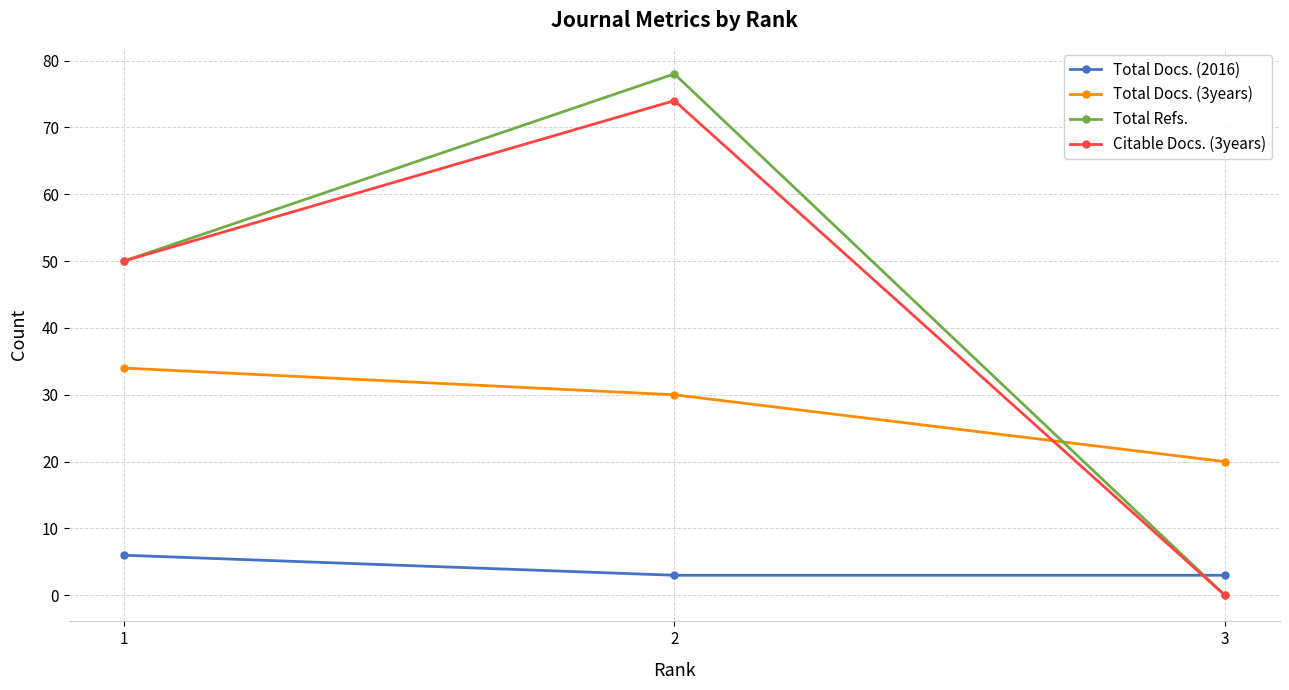

The value of Citable Docs. (3years) at 3 is 25. True or false?

False